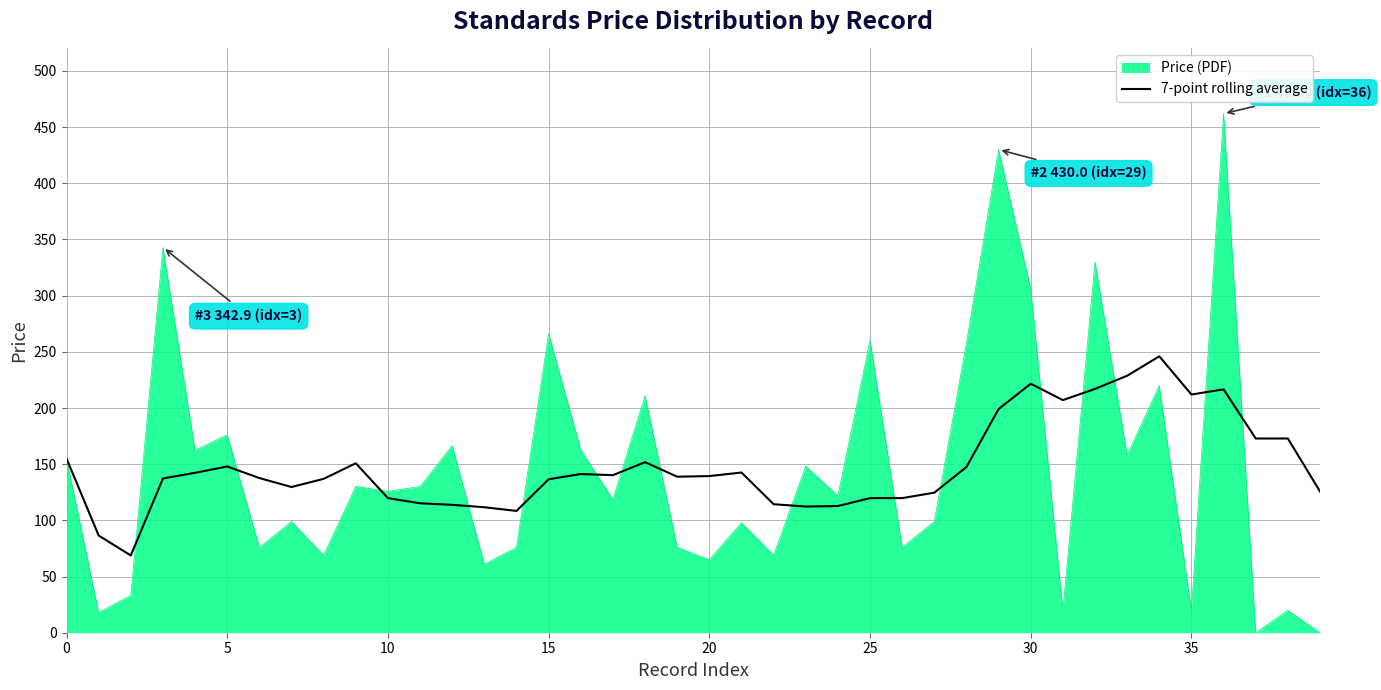

Which series has the widest spread of values?

Price (PDF)